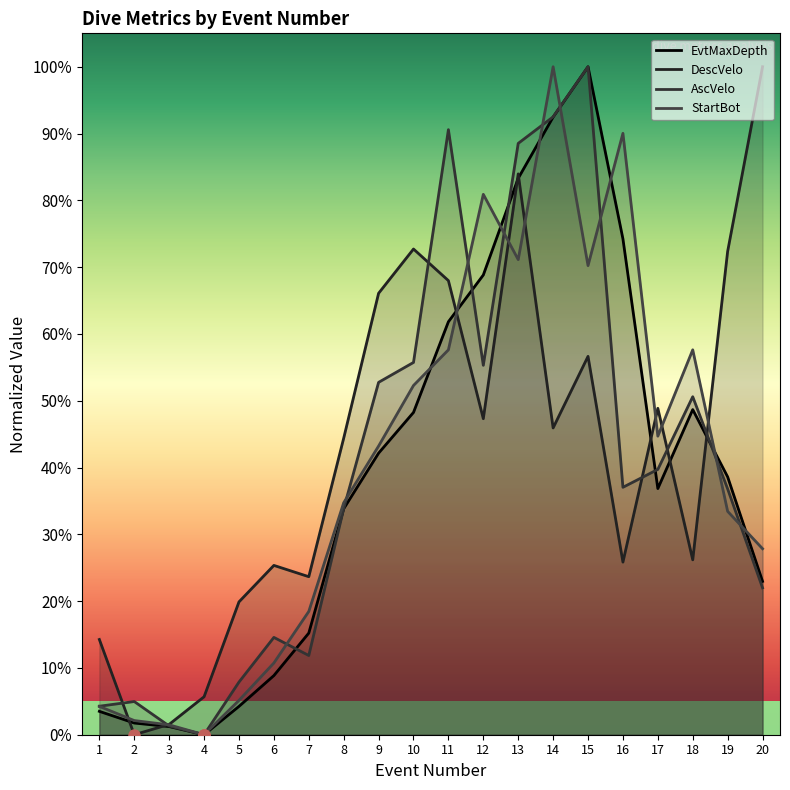

What is the maximum value shown in the chart?

1.0